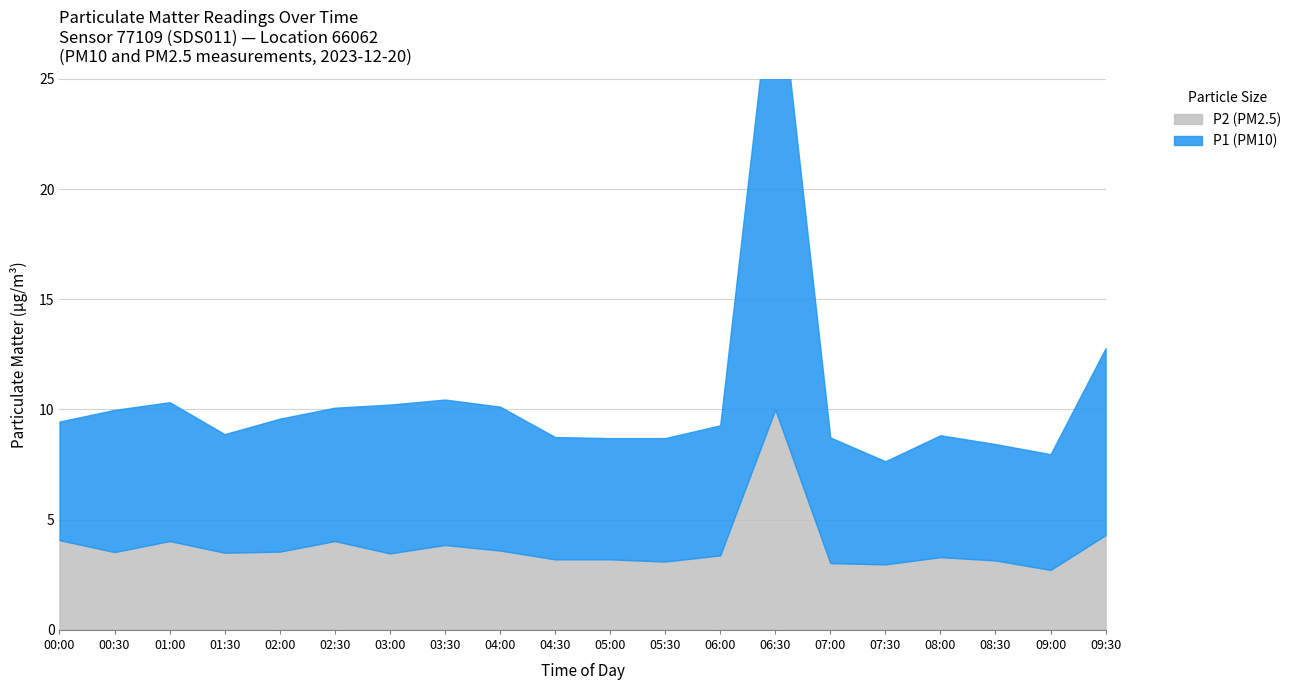

Reading left to right, list all the values displayed in this chart.

P1 (PM10): 5.4	6.5	6.3	5.4	6.0	6.0	6.8	6.6	6.5	5.5	5.5	5.6	5.9	21.1	5.7	4.7	5.5	5.3	5.2	8.5
P2 (PM2.5): 4.1	3.5	4.0	3.5	3.5	4.0	3.5	3.9	3.6	3.2	3.2	3.1	3.4	10.0	3.0	3.0	3.3	3.1	2.7	4.3